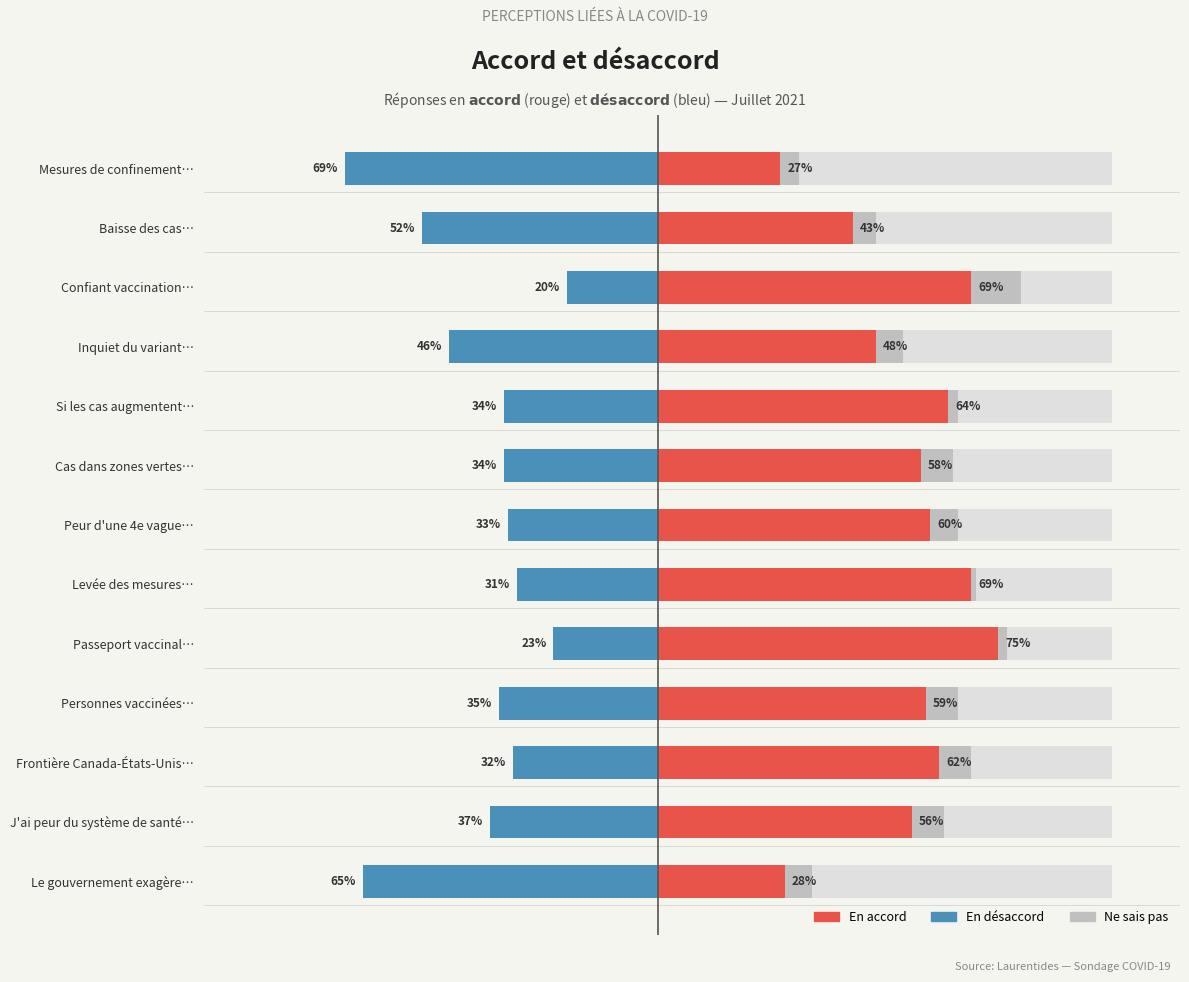

Reading left to right, what are all the values shown in this chart?

En accord: 28	56	62	59	75	69	60	58	64	48	69	43	27
En désaccord: -65	-37	-32	-35	-23	-31	-33	-34	-34	-46	-20	-52	-69
Ne sais pas: 6	7	7	7	2	1	6	7	2	6	11	5	4